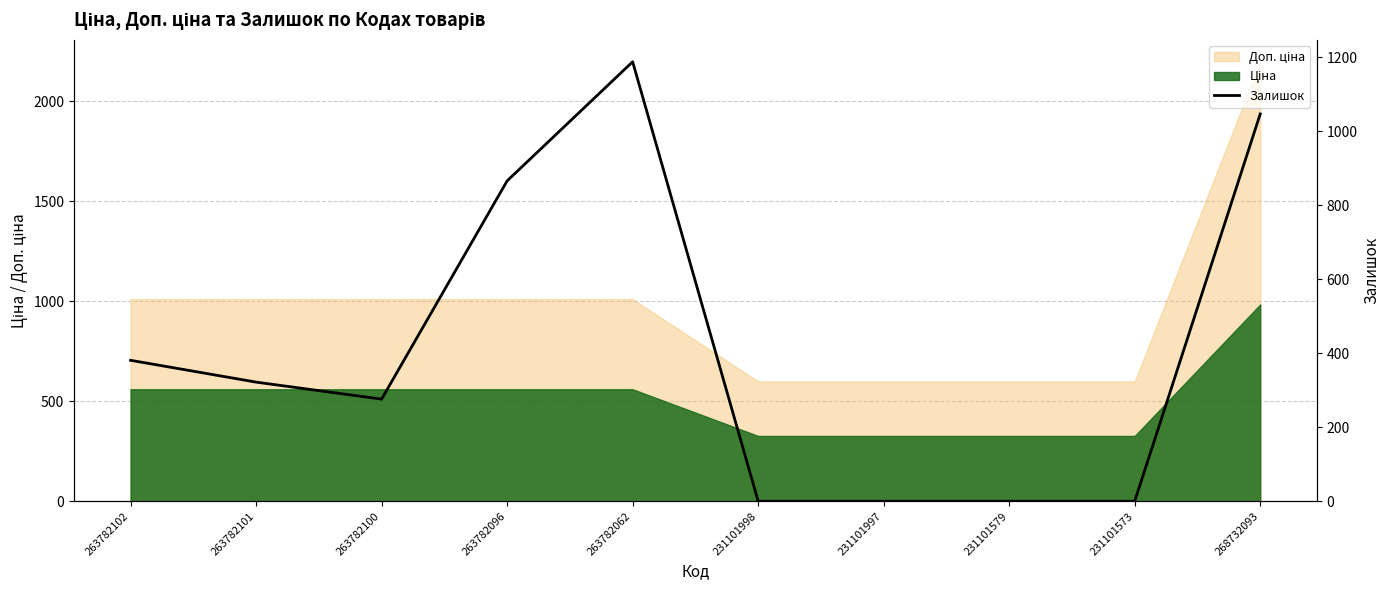

Does the chart display data point markers on the line(s)?

No